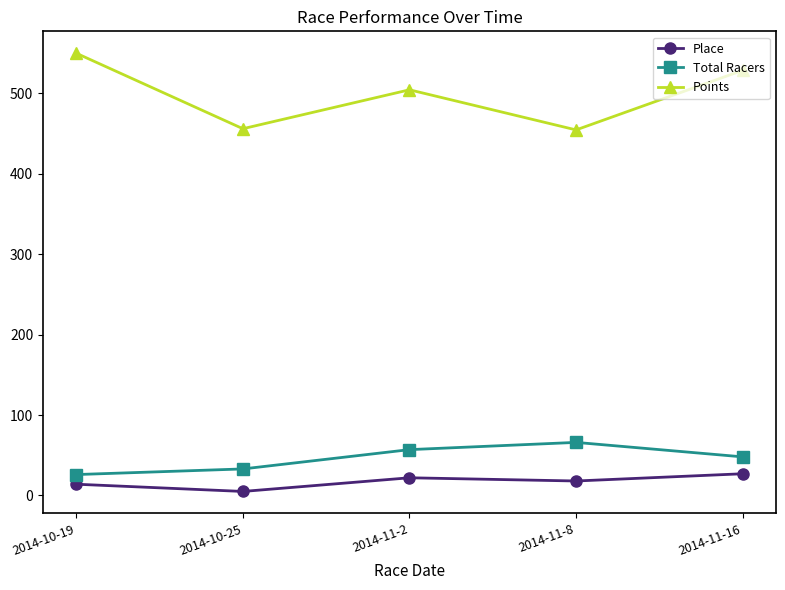

What is the sum of all Place values?

86.0